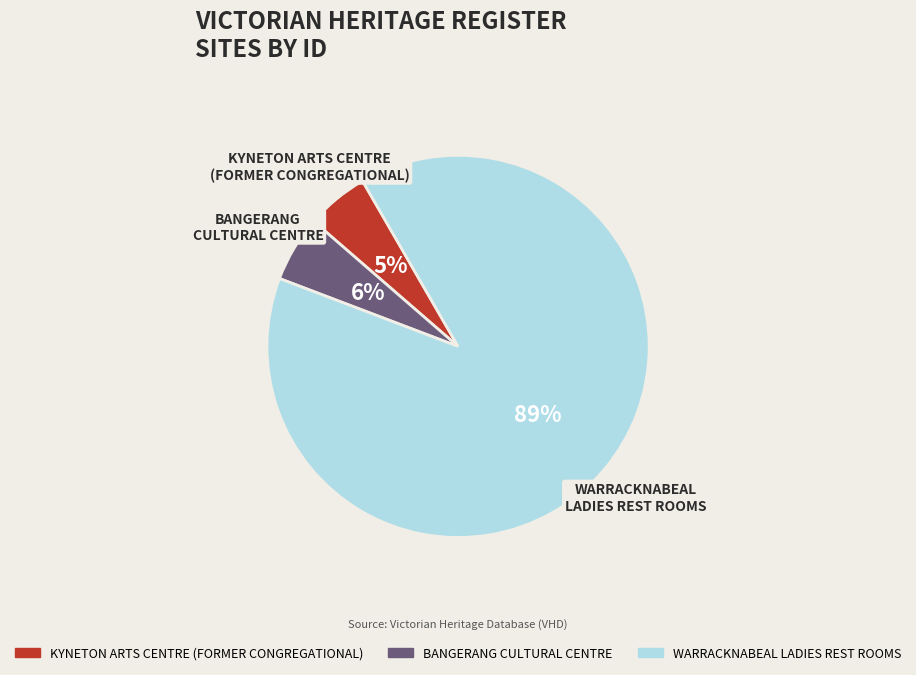

Is the sum of KYNETON ARTS CENTRE (FORMER CONGREGATIONAL) and WARRACKNABEAL LADIES REST ROOMS greater than half?

Yes